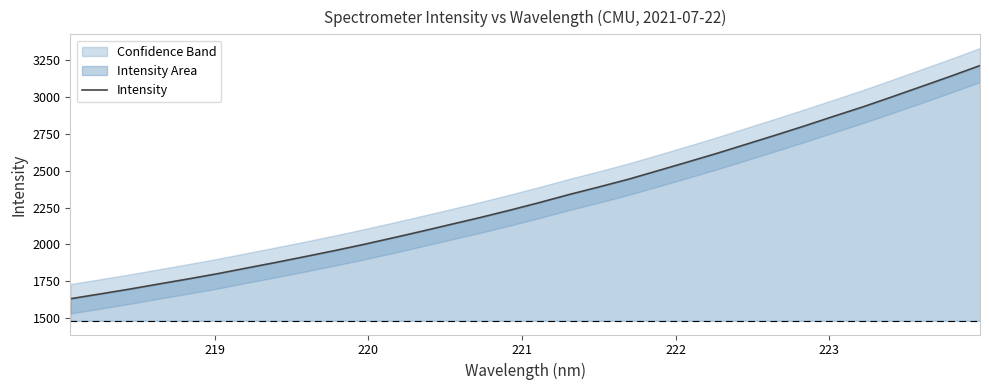

What is the lowest value of the Intensity series?

1630.2